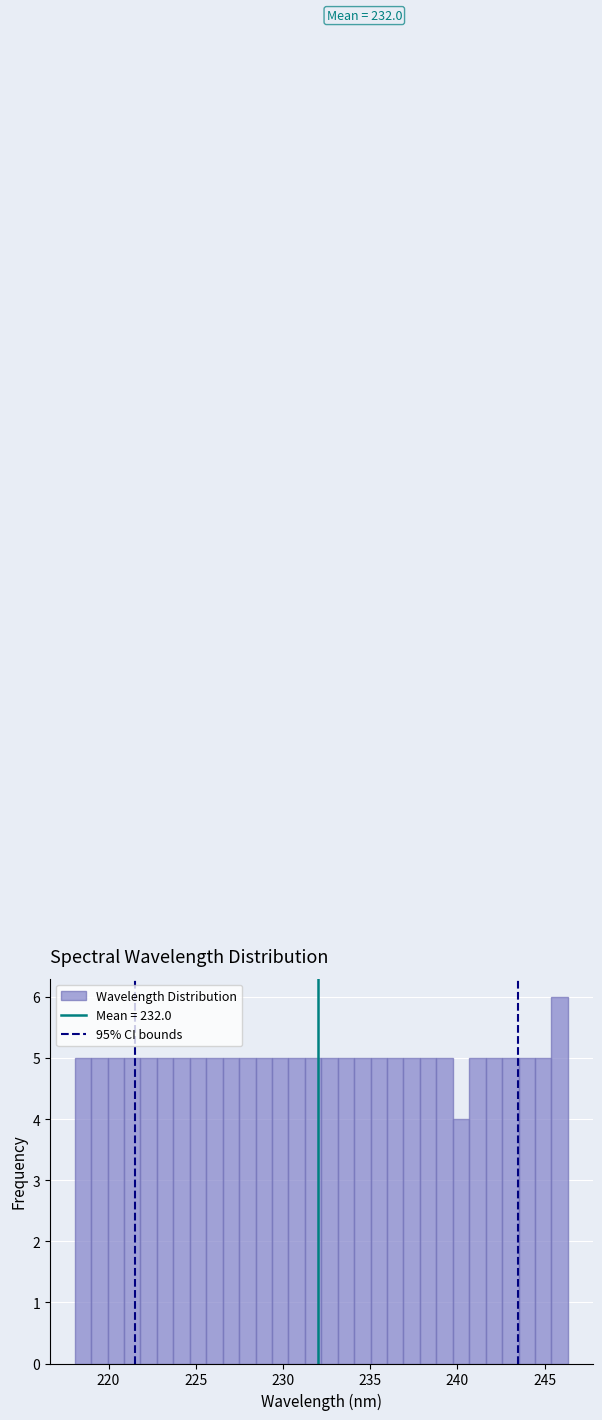

Read against the x-axis, roughly where is the centre of the tallest bar?

246.0